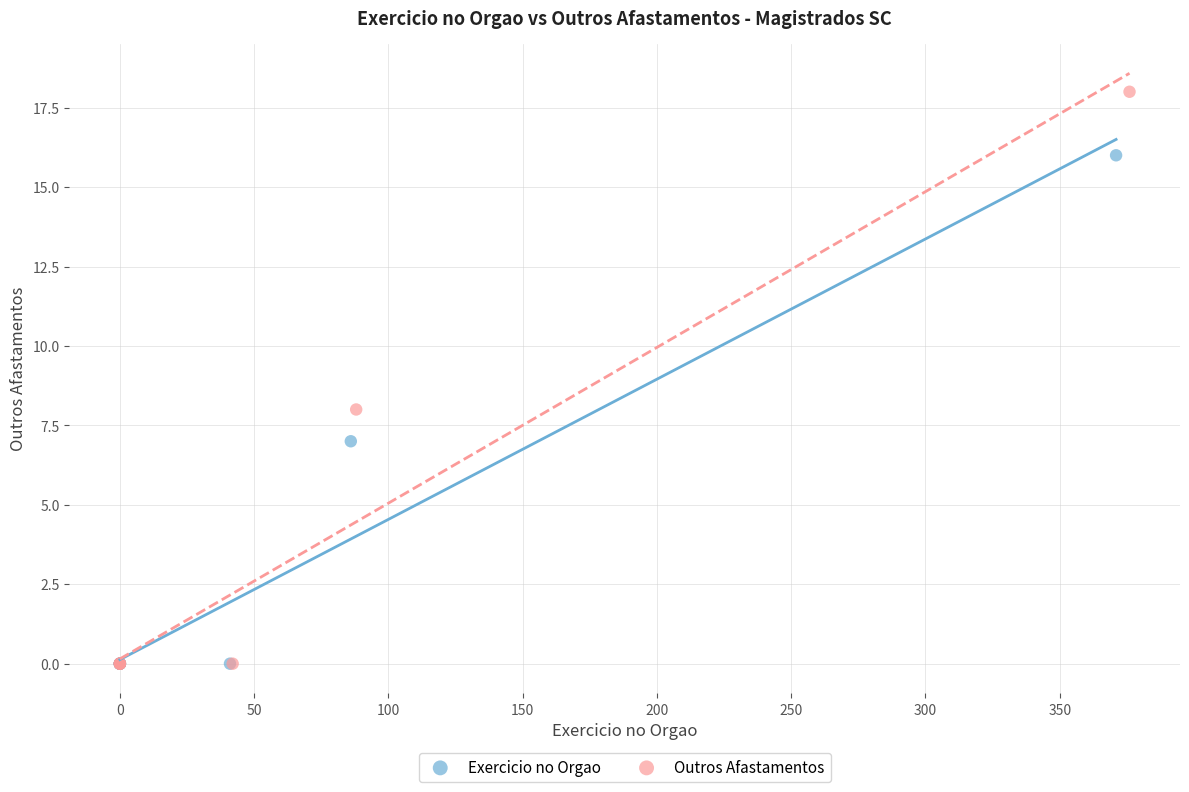

What are all the series names shown in the legend?

Exercicio no Orgao, Outros Afastamentos